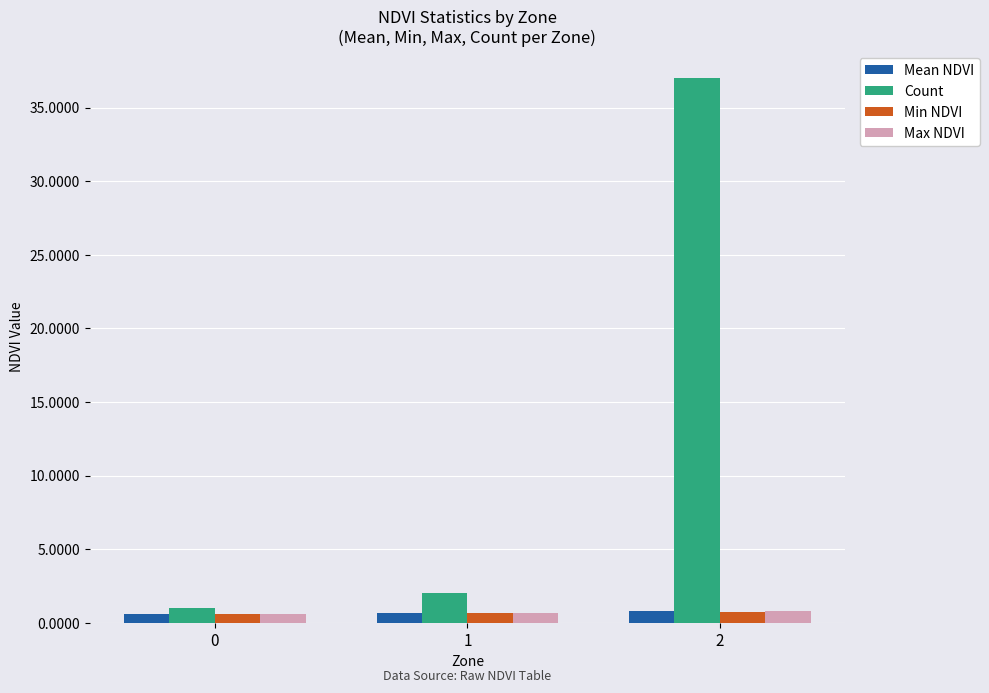

What is the lowest value of the Mean NDVI series?

0.6